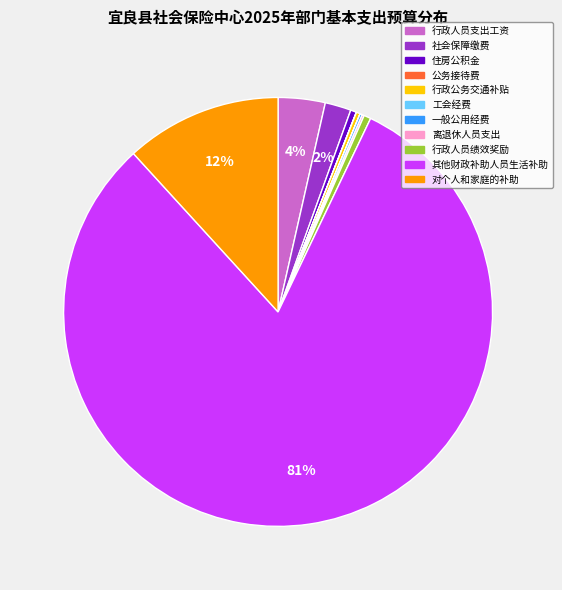

Which category has the biggest portion of the pie?

其他财政补助人员生活补助